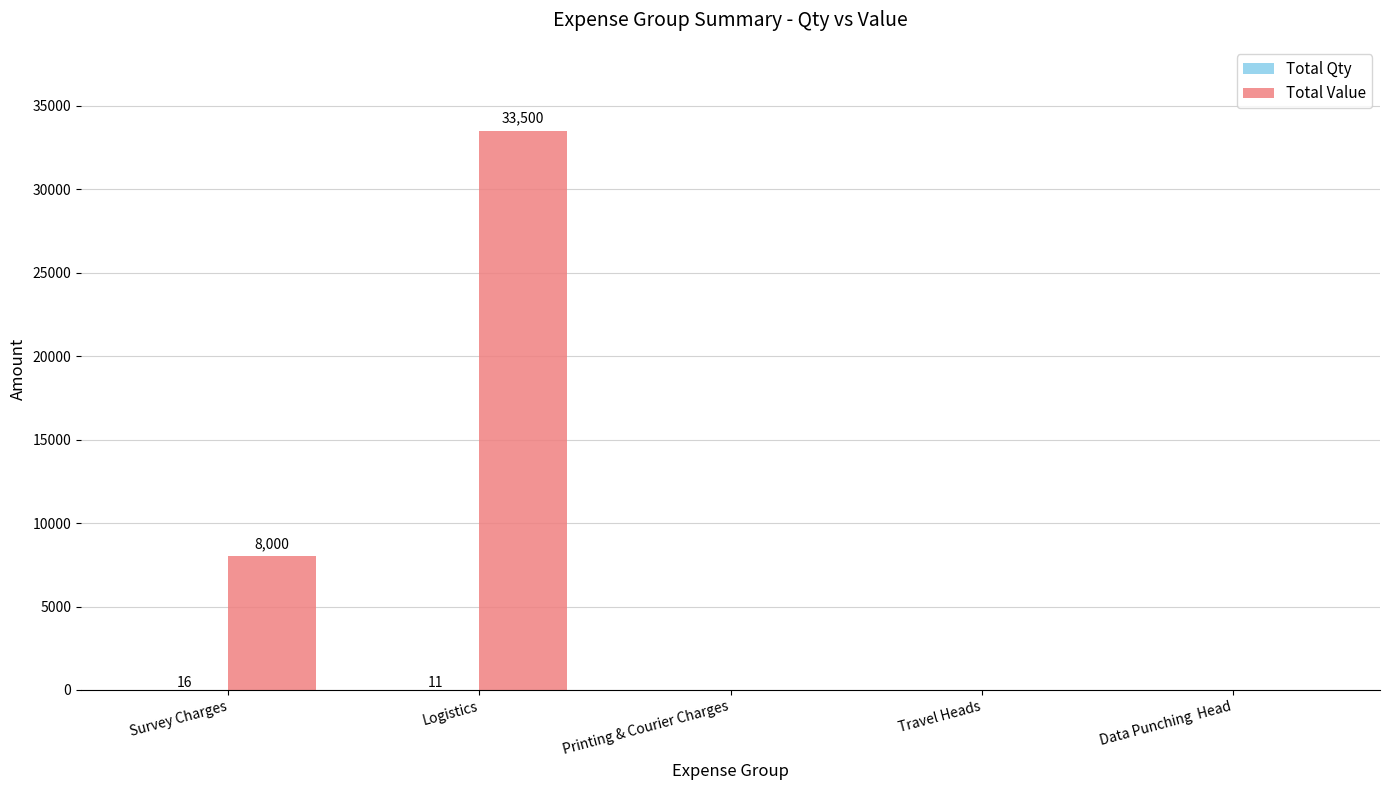

Where is Total Value nearest to the value 16750?

Survey Charges